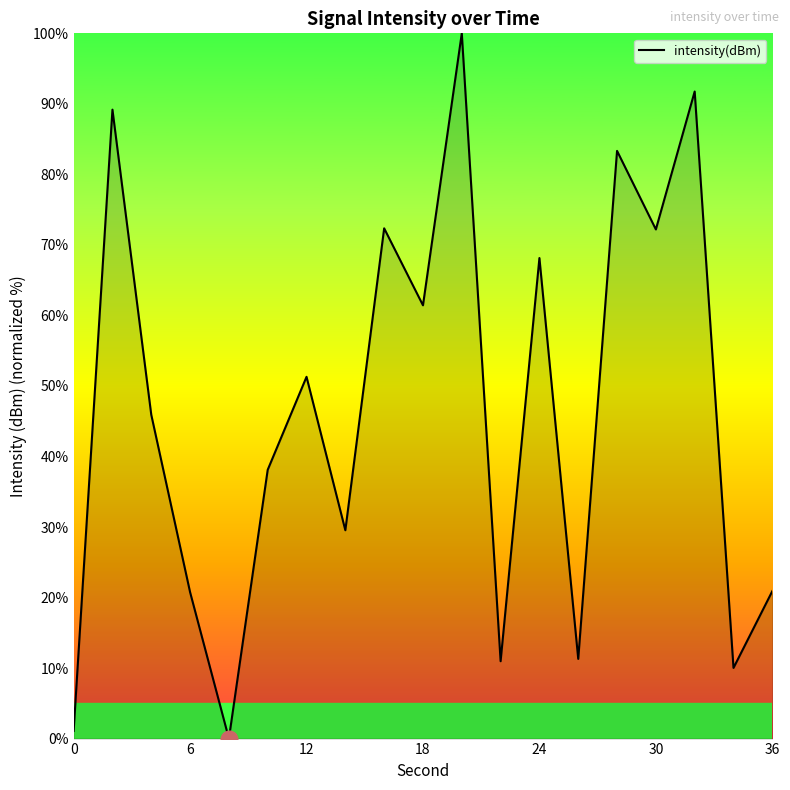

What is the difference between the maximum and minimum values?

100.0